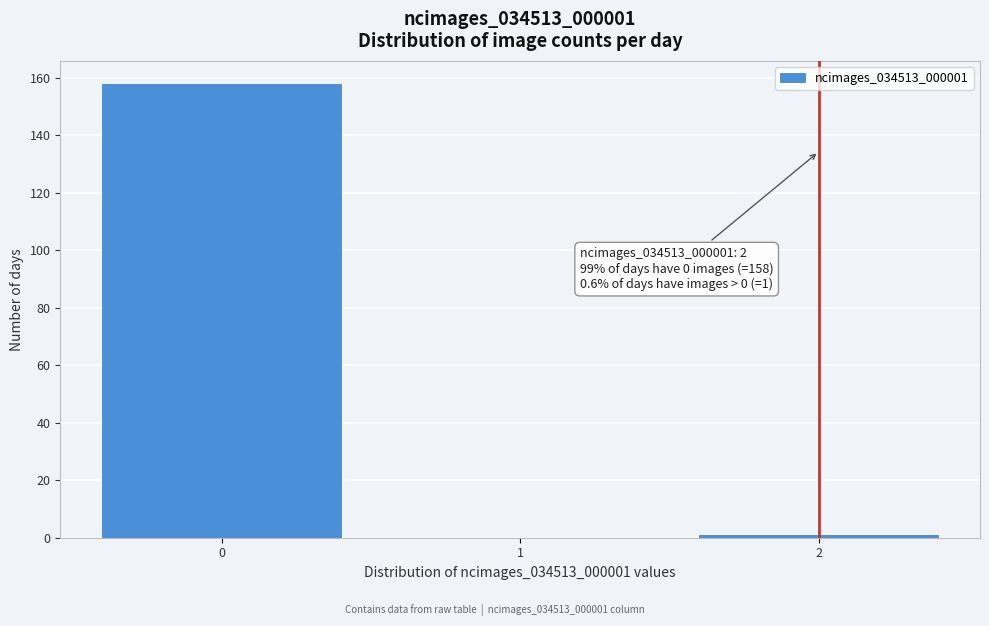

Reading left to right, extract all data points from this chart.

0=158	1=0	2=1